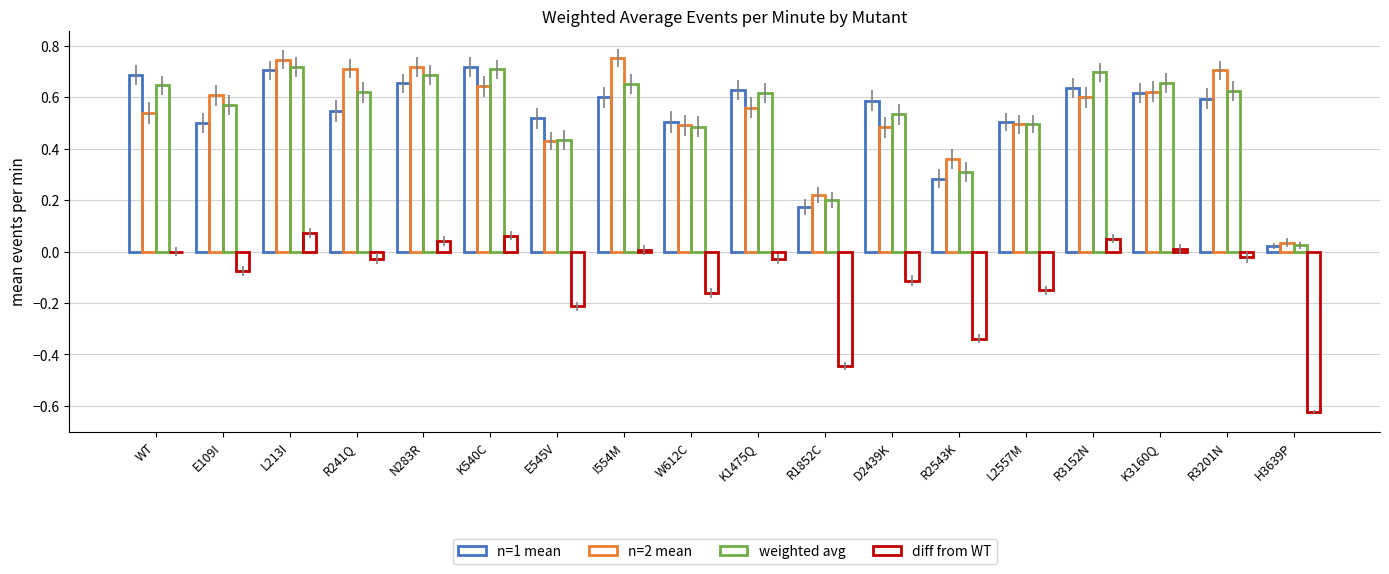

Are the bars horizontal?

No